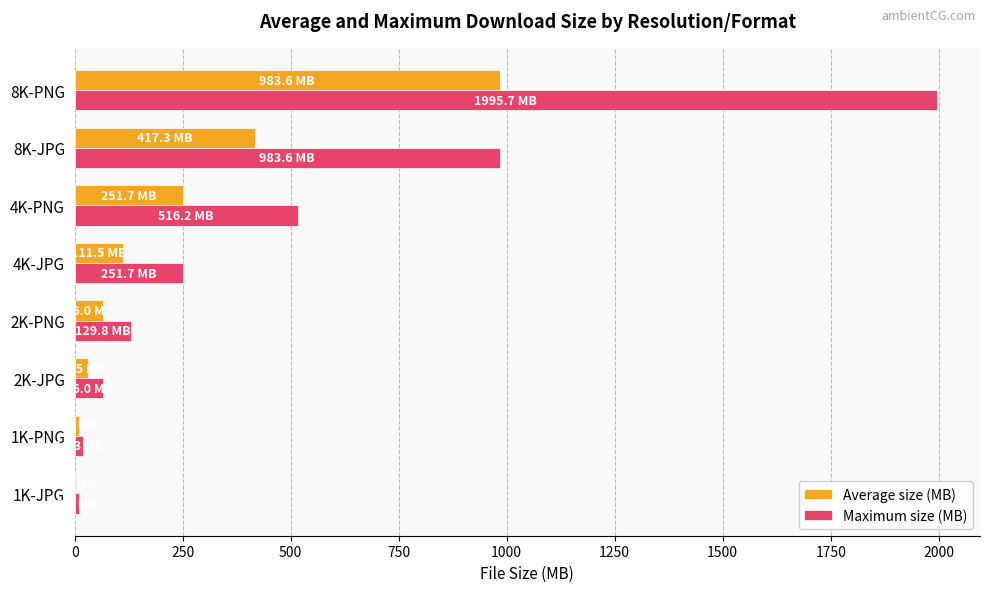

Which series changed the most between 2K-JPG and 8K-JPG?

Maximum size (MB)